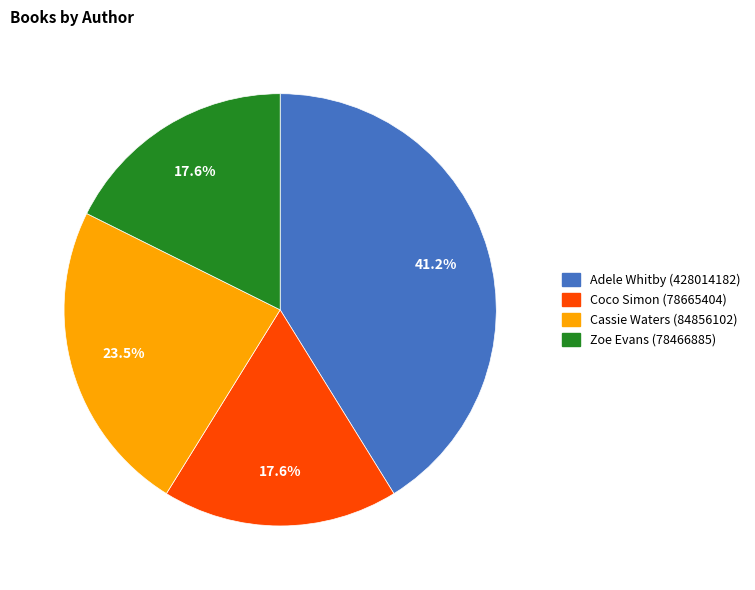

Does Adele Whitby (428014182) account for over 50% of the chart?

No